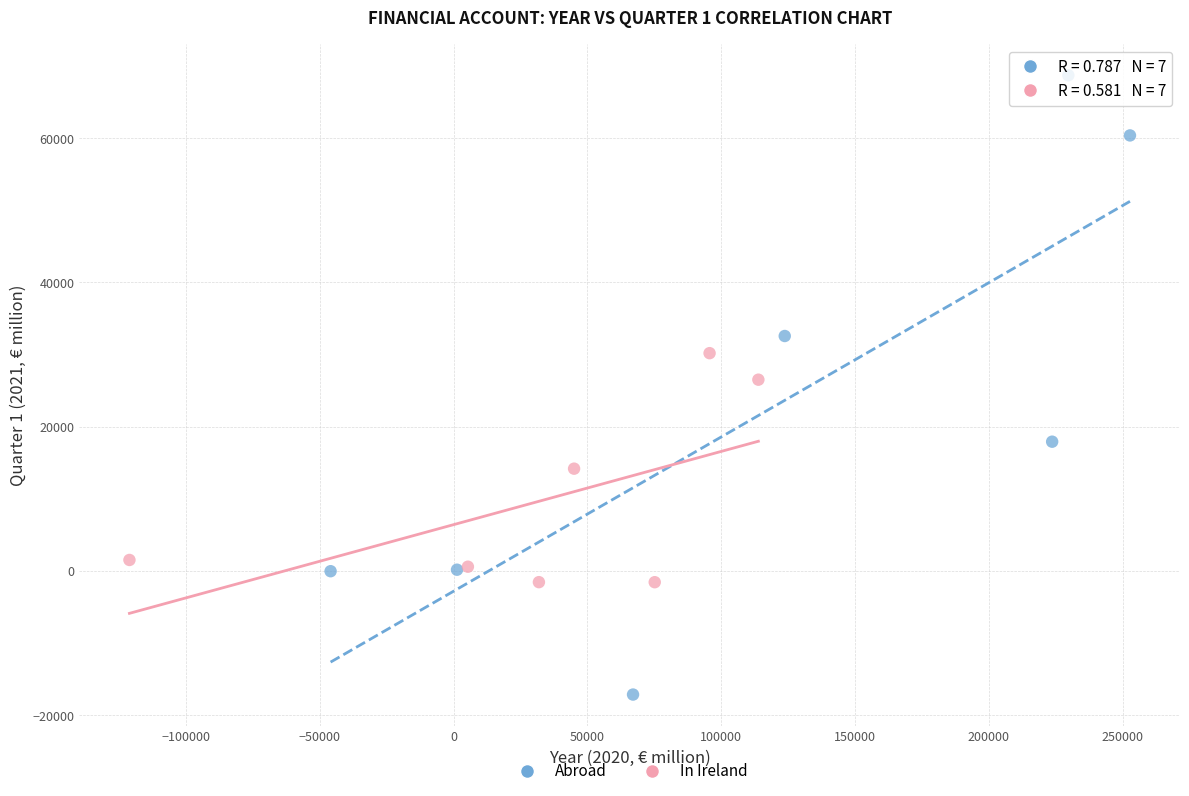

What are all the series names shown in the legend?

Abroad, In Ireland